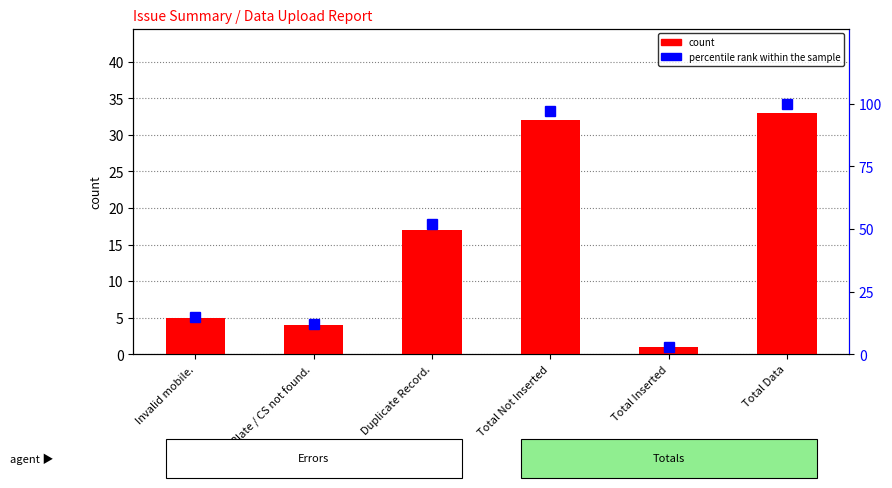

What is the label of the 2nd bar from the right?

Total Inserted